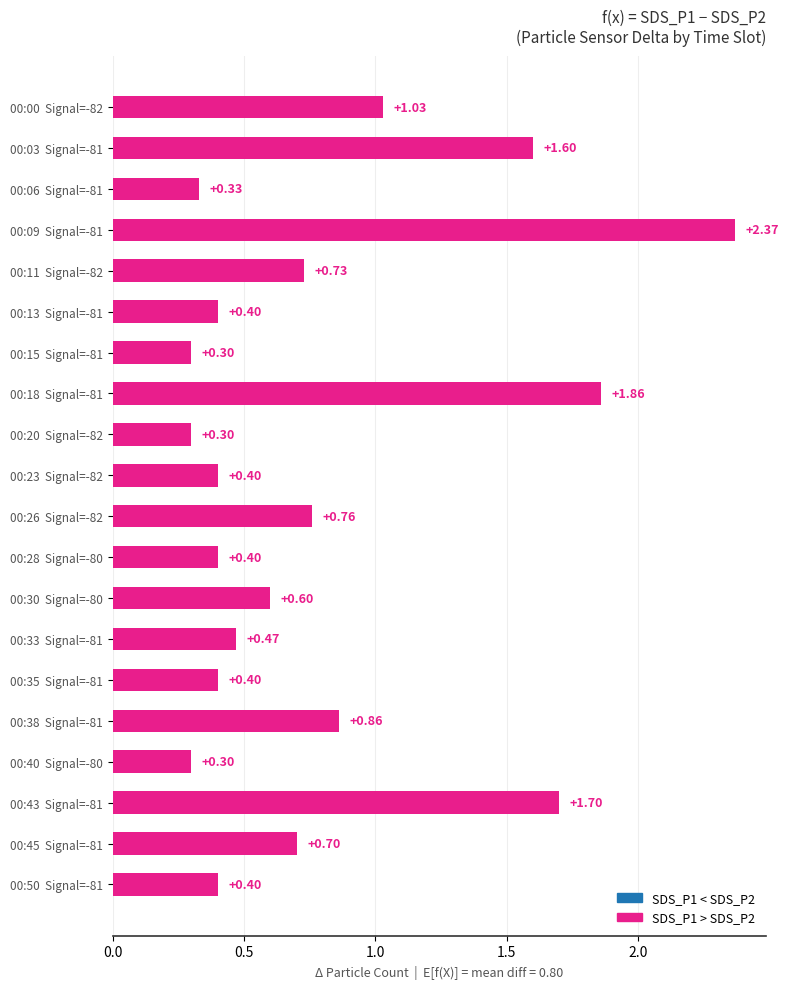

Does the chart contain any negative values?

No